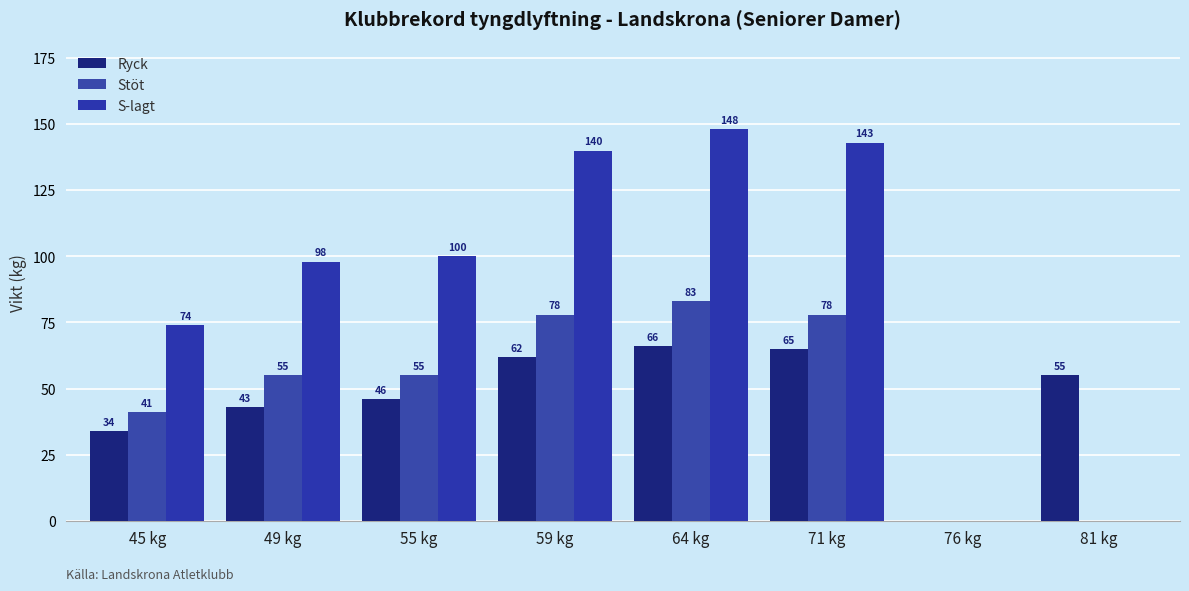

Does the chart contain stacked bars?

No